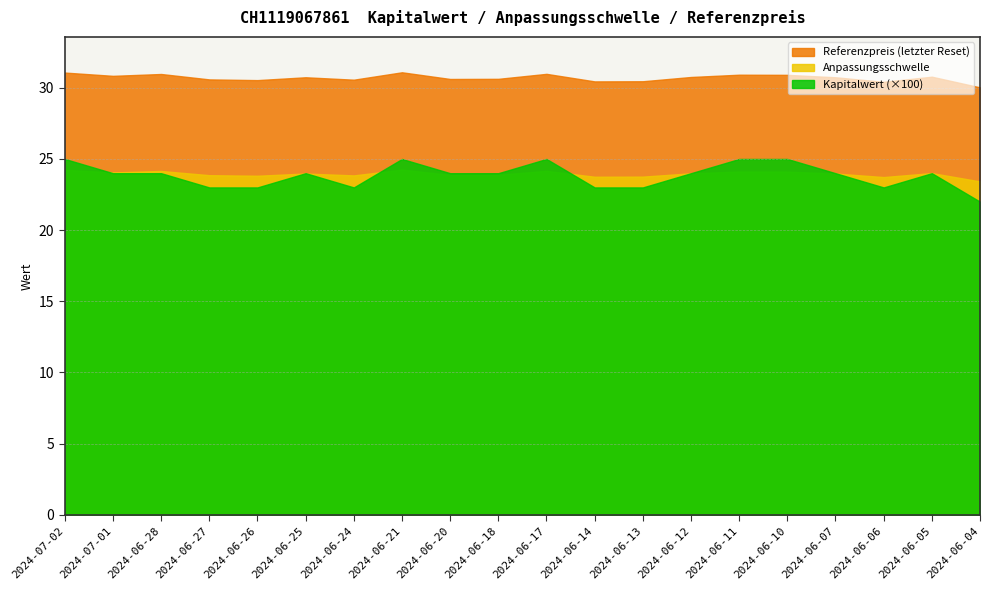

Reading left to right, list all the values displayed in this chart.

Kapitalwert: 2024-07-02=0.2	2024-07-01=0.2	2024-06-28=0.2	2024-06-27=0.2	2024-06-26=0.2	2024-06-25=0.2	2024-06-24=0.2	2024-06-21=0.2	2024-06-20=0.2	2024-06-18=0.2	2024-06-17=0.2	2024-06-14=0.2	2024-06-13=0.2	2024-06-12=0.2	2024-06-11=0.2	2024-06-10=0.2	2024-06-07=0.2	2024-06-06=0.2	2024-06-05=0.2	2024-06-04=0.2
Anpassungsschwelle: 2024-07-02=24.2	2024-07-01=24.1	2024-06-28=24.2	2024-06-27=23.9	2024-06-26=23.8	2024-06-25=24.0	2024-06-24=23.8	2024-06-21=24.2	2024-06-20=23.9	2024-06-18=23.9	2024-06-17=24.2	2024-06-14=23.8	2024-06-13=23.8	2024-06-12=24.0	2024-06-11=24.1	2024-06-10=24.1	2024-06-07=24.0	2024-06-06=23.7	2024-06-05=24.0	2024-06-04=23.4
Referenzpreis: 2024-07-02=31.1	2024-07-01=30.8	2024-06-28=31.0	2024-06-27=30.6	2024-06-26=30.5	2024-06-25=30.7	2024-06-24=30.6	2024-06-21=31.1	2024-06-20=30.6	2024-06-18=30.6	2024-06-17=31.0	2024-06-14=30.4	2024-06-13=30.5	2024-06-12=30.8	2024-06-11=30.9	2024-06-10=30.9	2024-06-07=30.7	2024-06-06=30.4	2024-06-05=30.8	2024-06-04=30.0